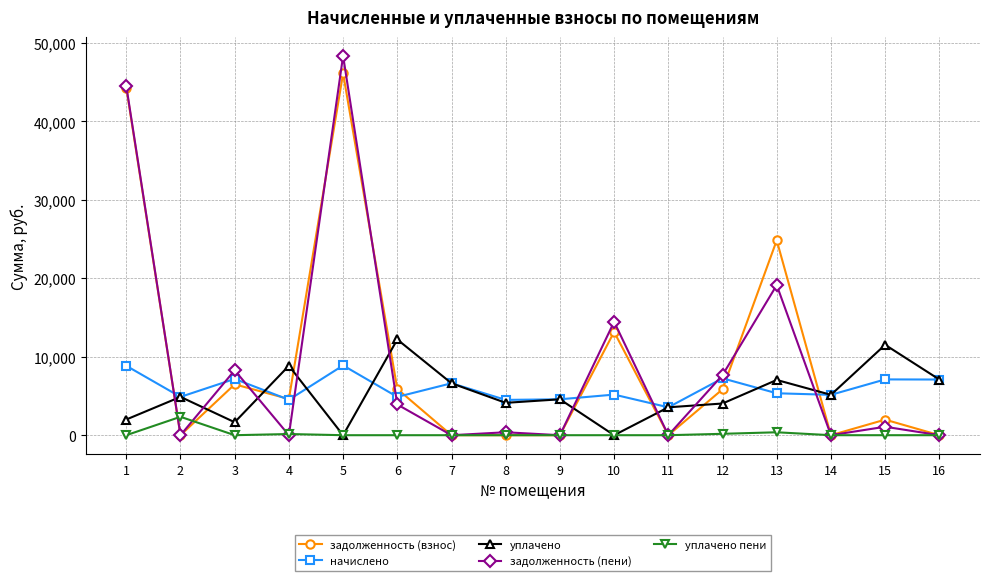

Where is начислено nearest to the value 6224?

7